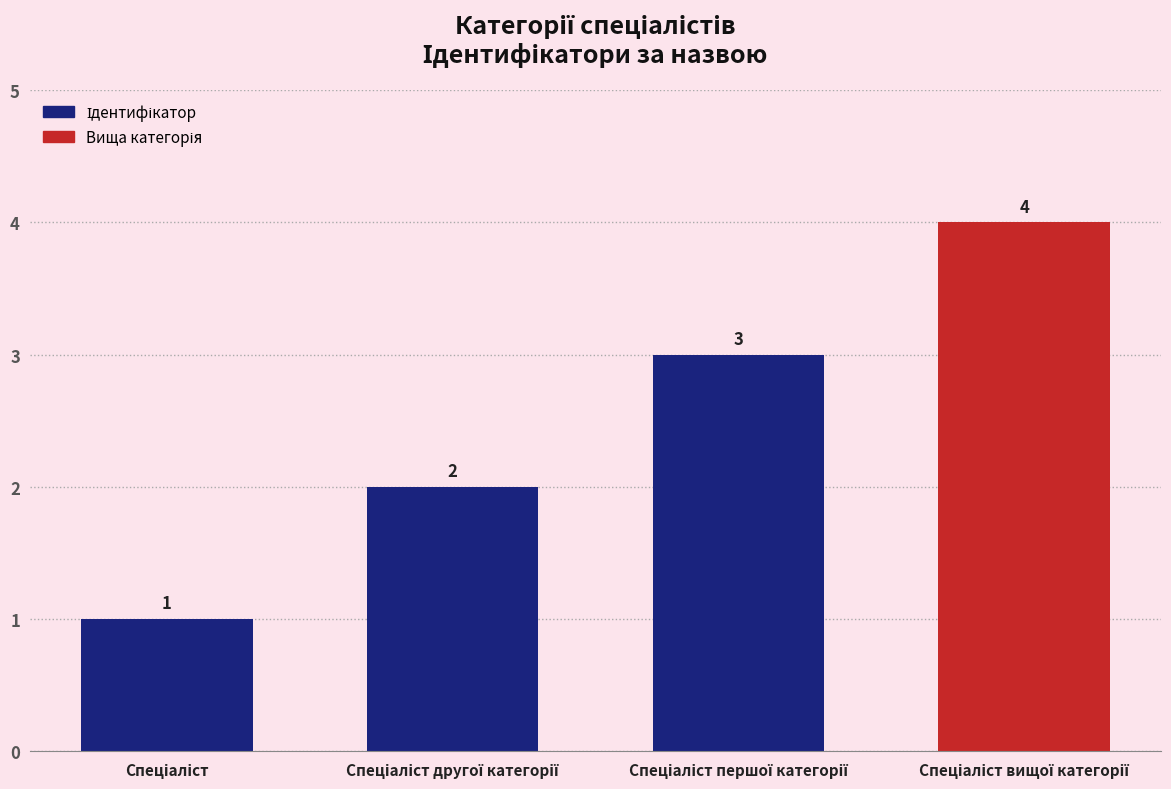

What is the value of the 3rd bar from the left?

3